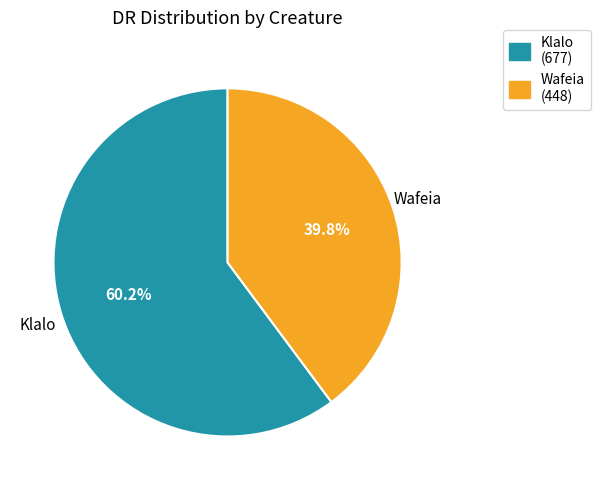

How much of the chart is everything except Klalo?

39.8%